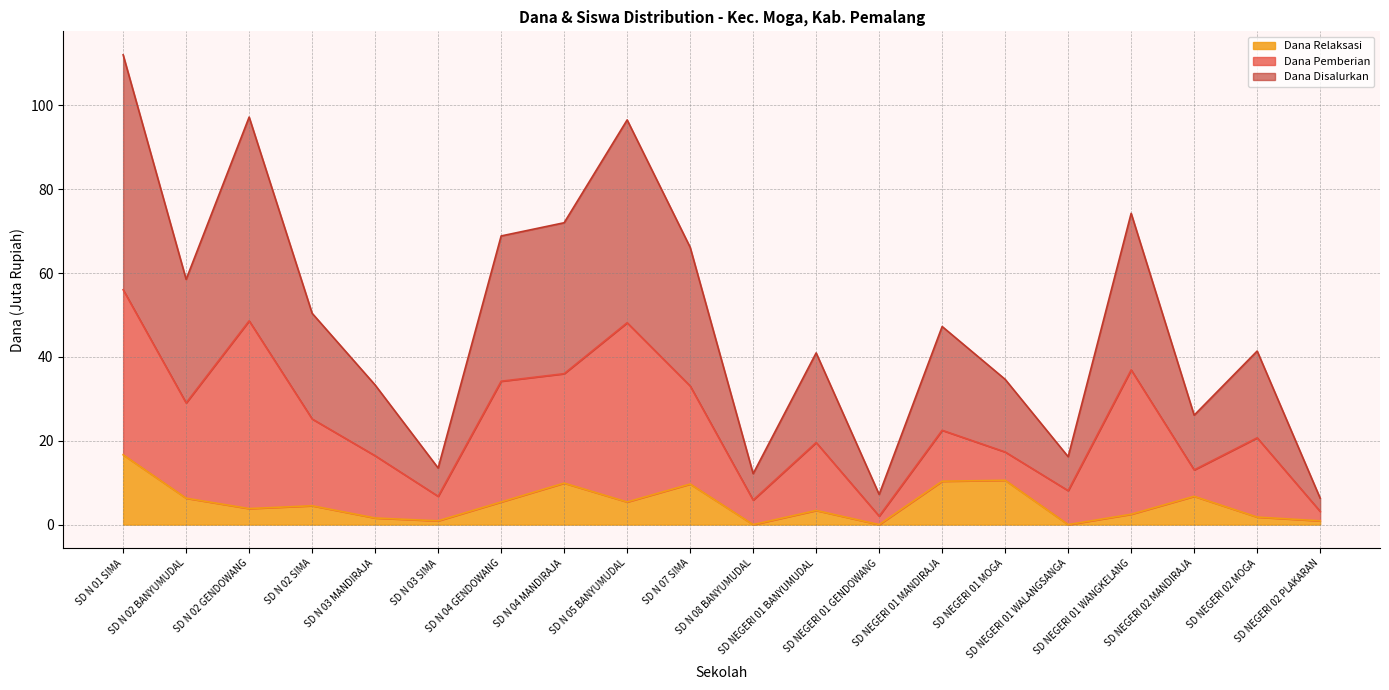

Which series changed the most between SD N 02 SIMA and SD N 03 MANDIRAJA?

Dana Disalurkan